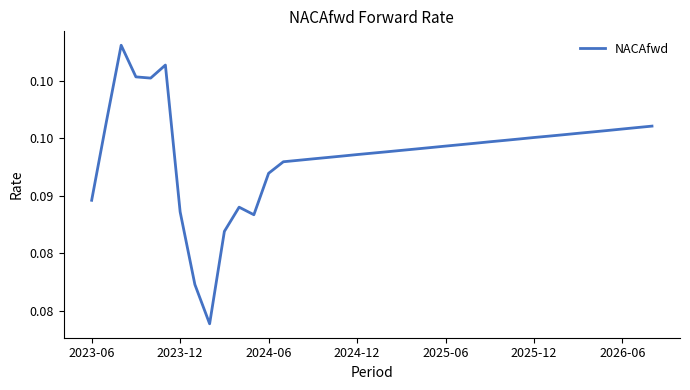

Does the chart have visible grid lines?

No